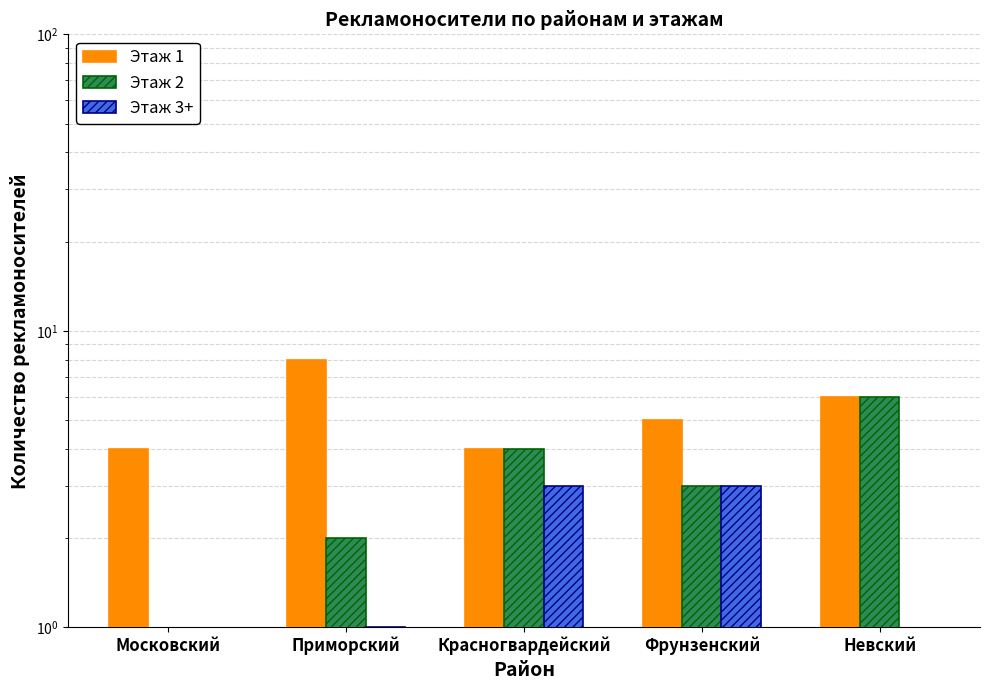

Is it true that Этаж 1 equals 8 at Приморский?

True